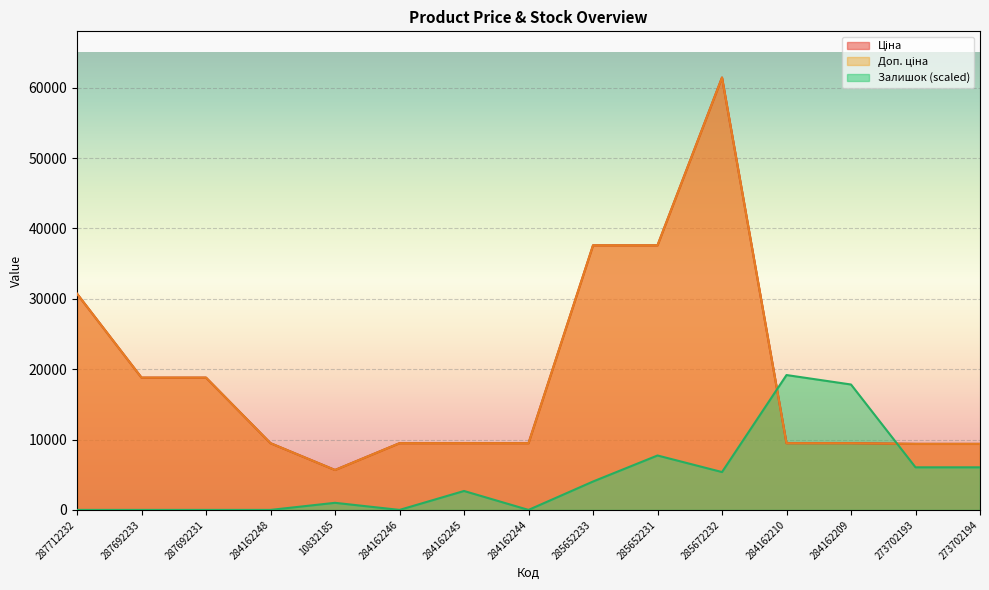

Where is the first local maximum for Доп. ціна?

285672232